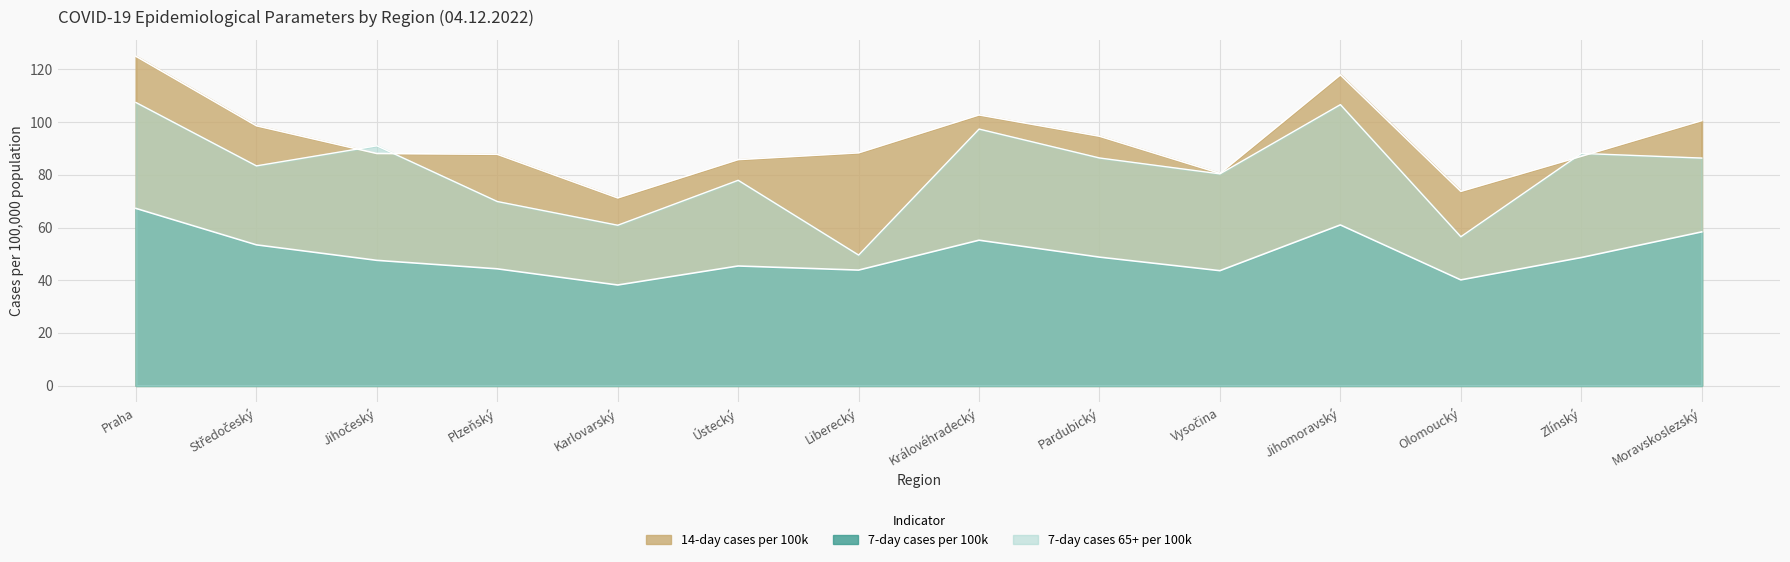

How many values in the 7-day cases per 100k series exceed 48?

7